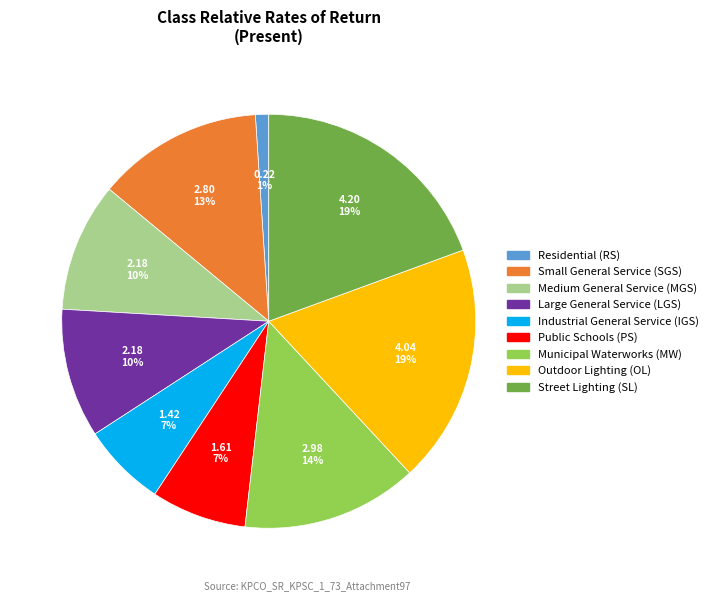

The Municipal Waterworks (MW) slice represents 14% of the pie. True or false?

True